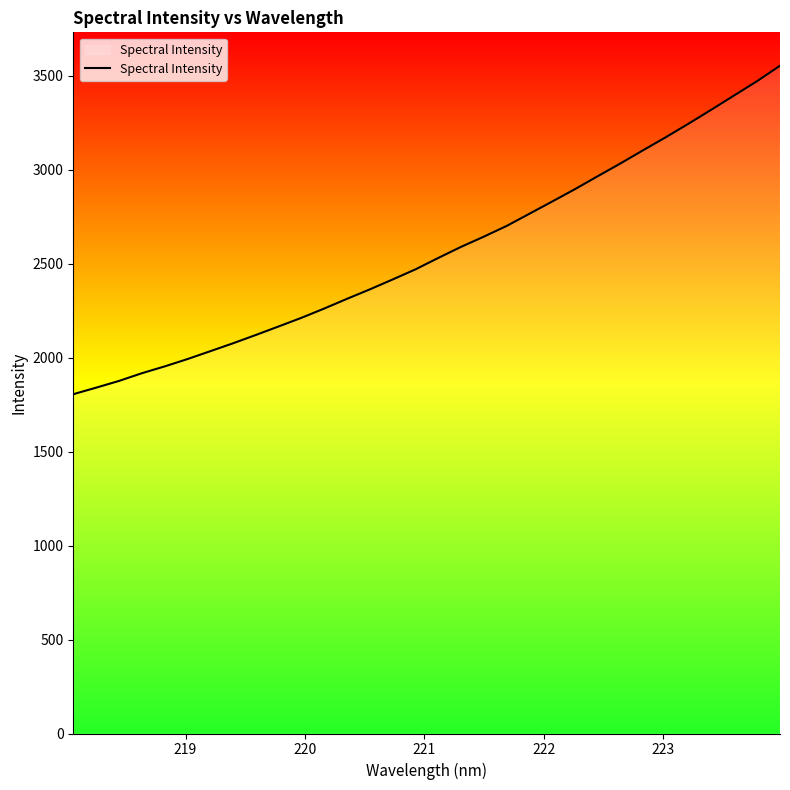

What is the maximum value shown in the chart?

3552.8